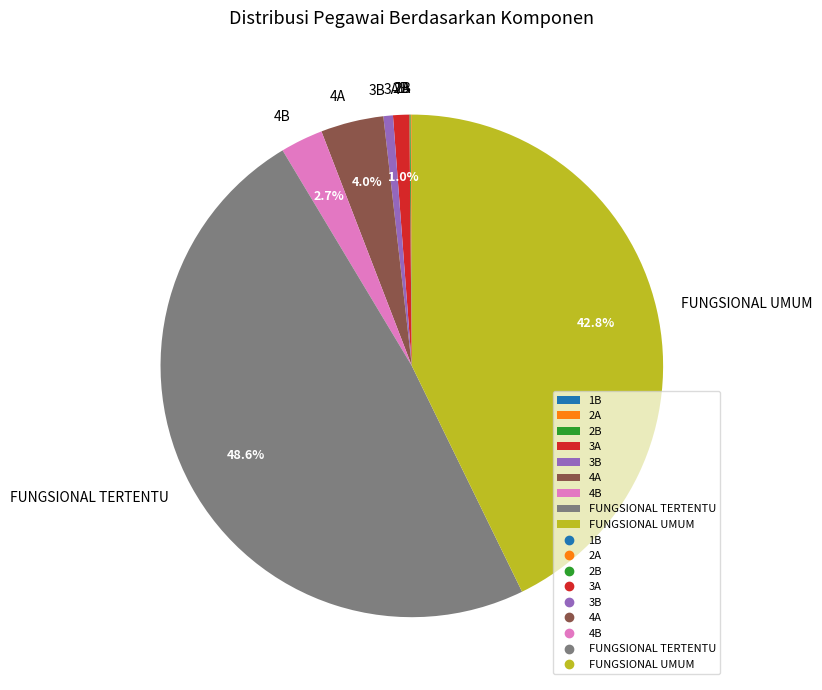

To the nearest percent, what portion does 4A represent?

4%